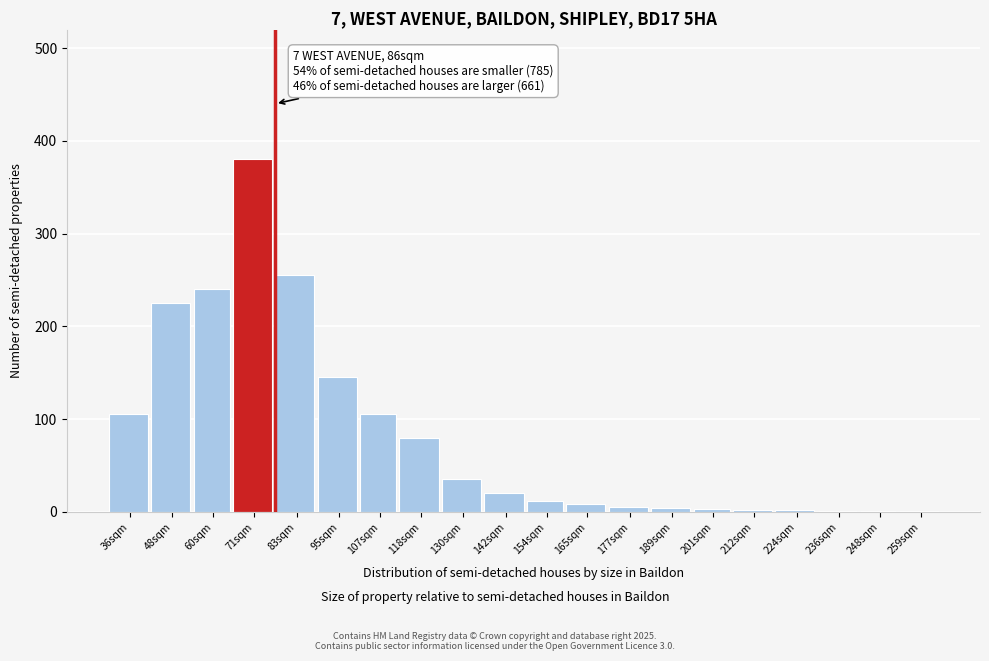

What is the sum of all values?

1629